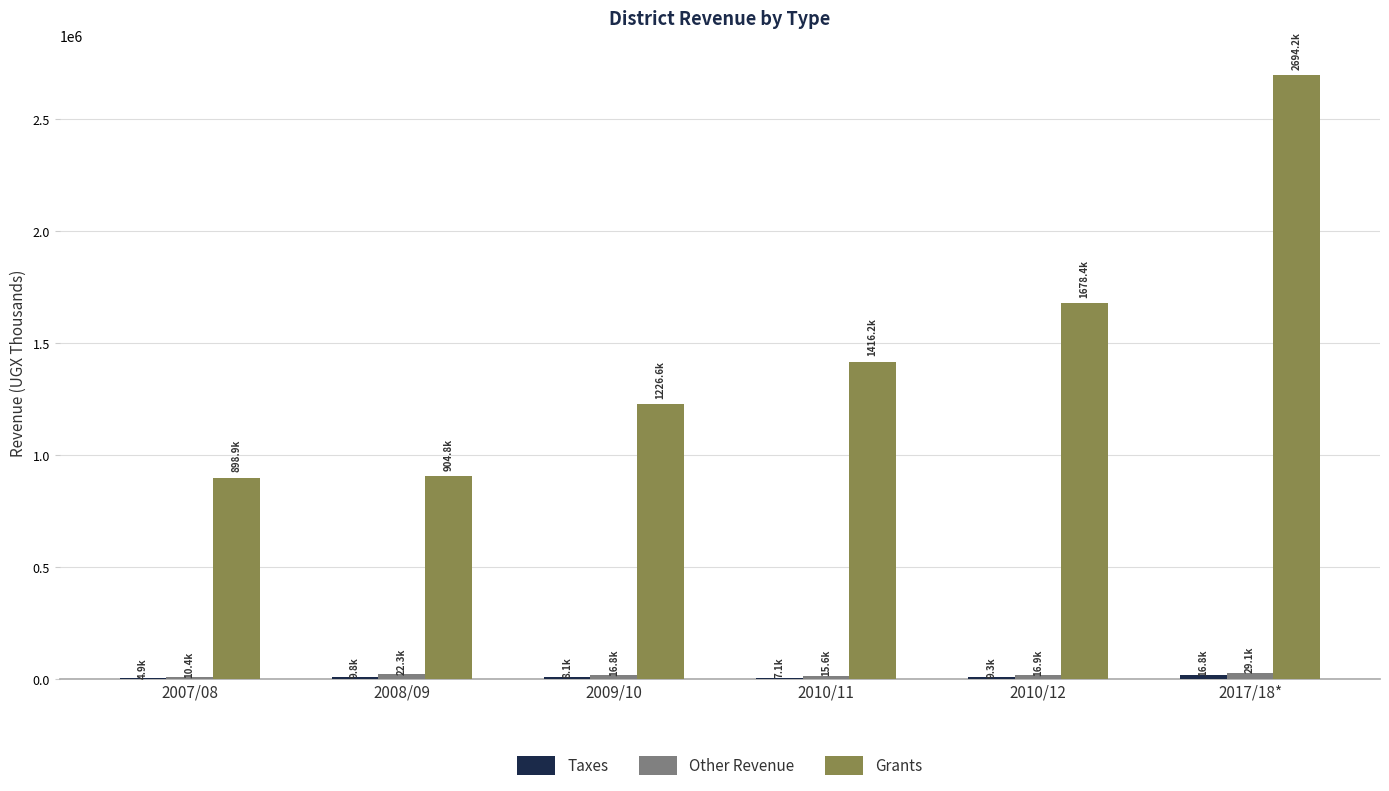

The value of Grants at 2009/10 is 2046230.0. True or false?

False